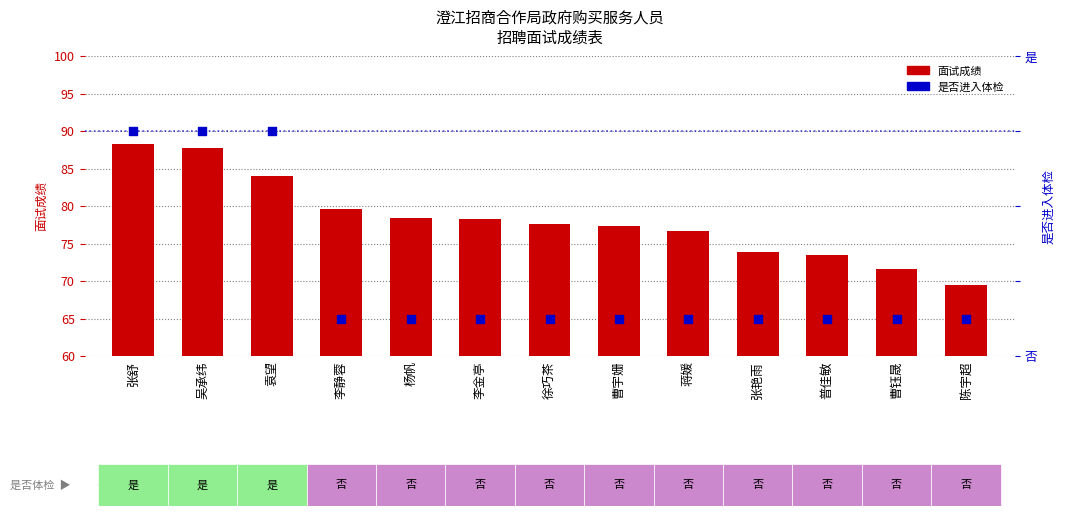

What is the total value across all series at 袁望?

87.1